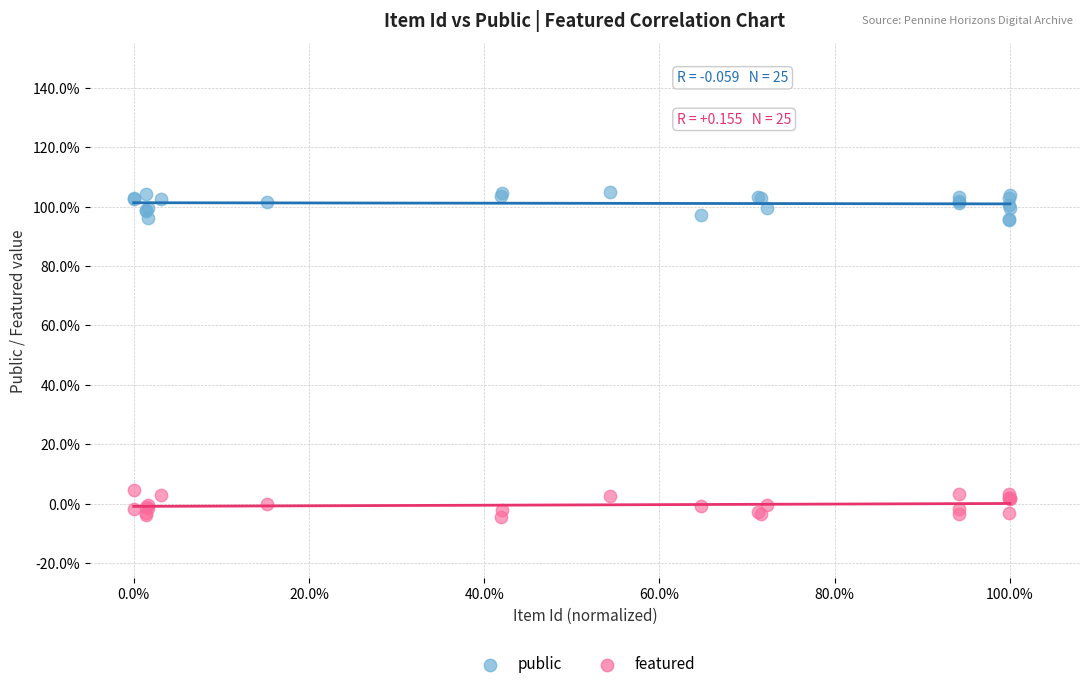

What are all the series names shown in the legend?

public, featured